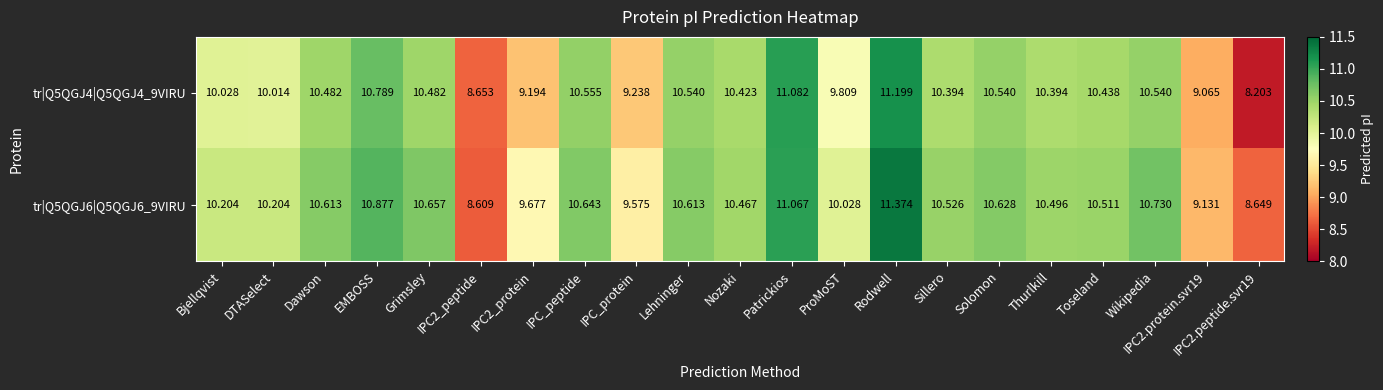

Is the value of tr|Q5QGJ6|Q5QGJ6_9VIRU at Dawson greater than the value of tr|Q5QGJ4|Q5QGJ4_9VIRU at IPC_protein?

Yes